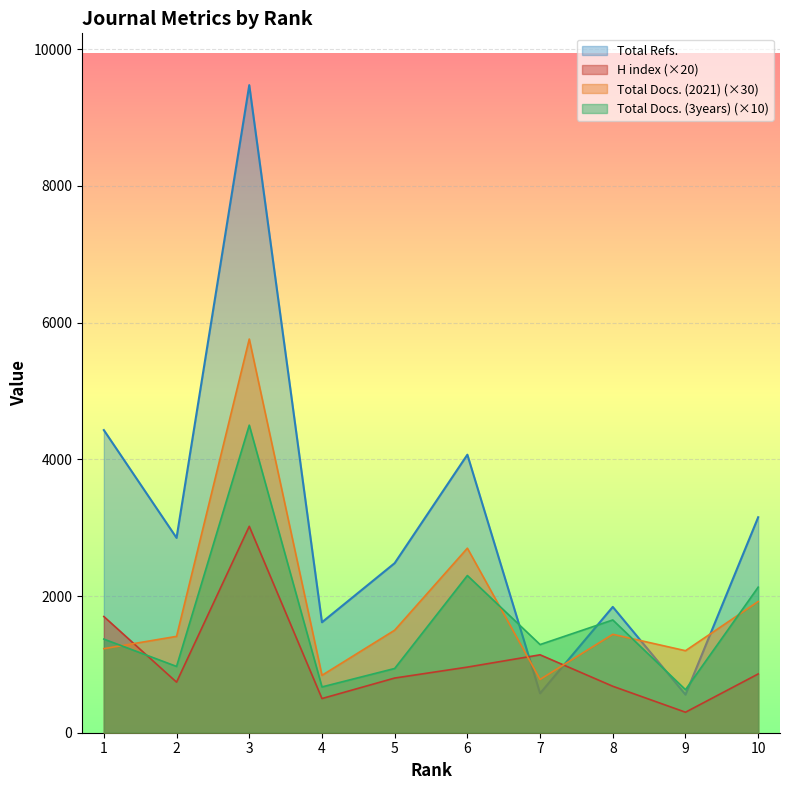

What is the difference between the maximum and second lowest values in the Total Docs. (3years) series?

3830